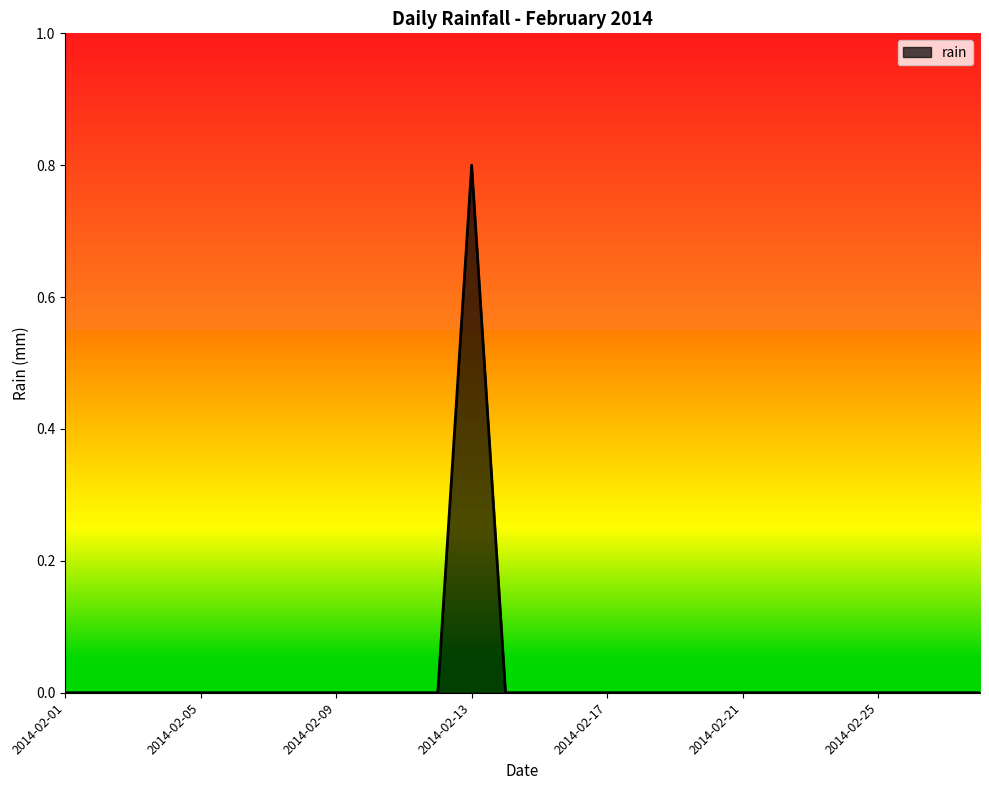

What is the difference between the maximum and minimum values?

0.8